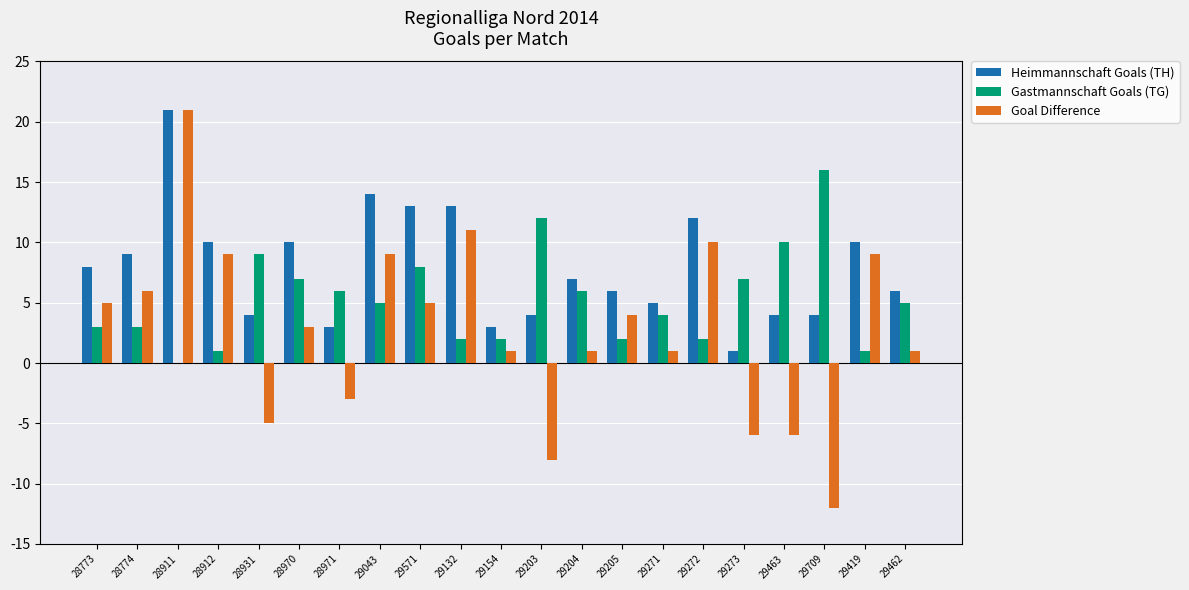

The value of Heimmannschaft Goals (TH) at 29205 is 2. True or false?

False